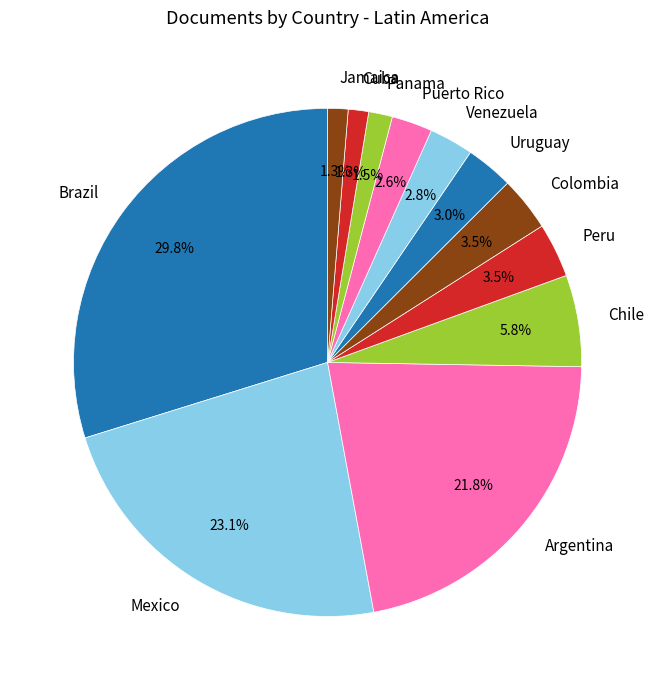

Is it true that Argentina is 22% of the pie?

True